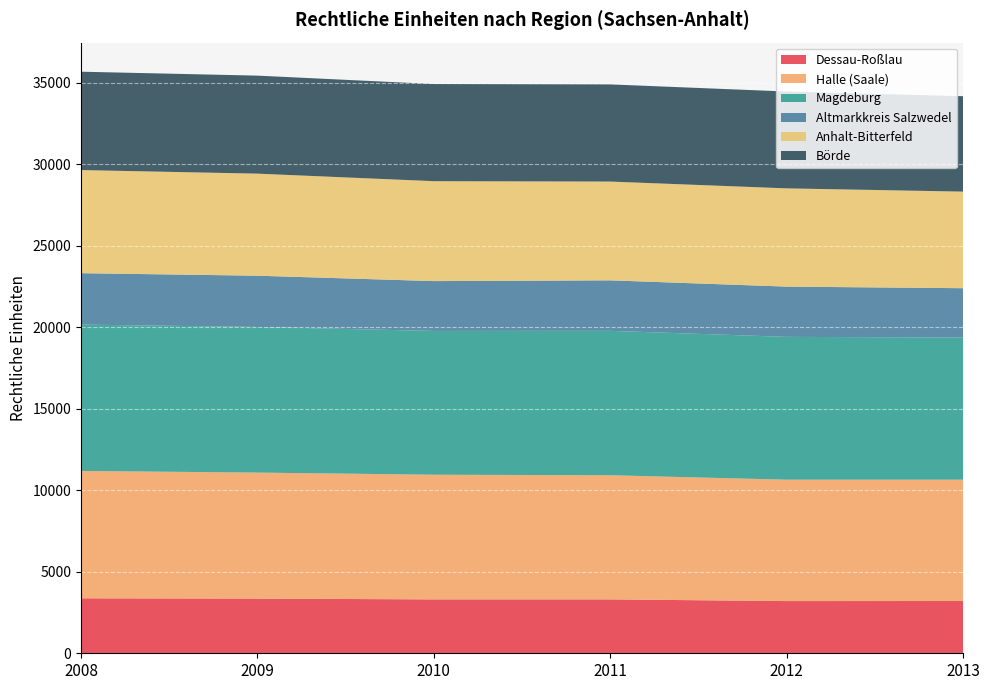

Reading left to right, extract all data points from this chart.

Dessau-Roßlau: 3372	3353	3306	3305	3202	3206
Halle (Saale): 7812	7730	7646	7615	7446	7443
Magdeburg: 8977	8933	8820	8858	8760	8719
Altmarkkreis Salzwedel: 3153	3144	3057	3097	3082	3025
Anhalt-Bitterfeld: 6325	6260	6129	6059	6027	5924
Börde: 6034	6012	5959	5960	5940	5853